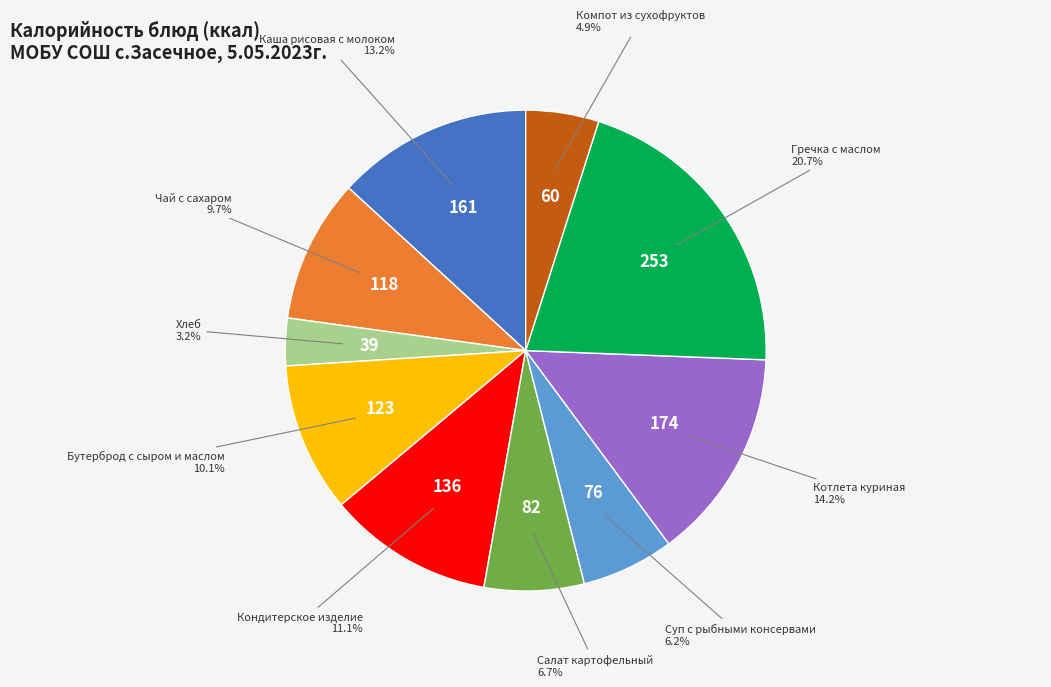

Which category has the smallest portion of the pie?

Хлеб